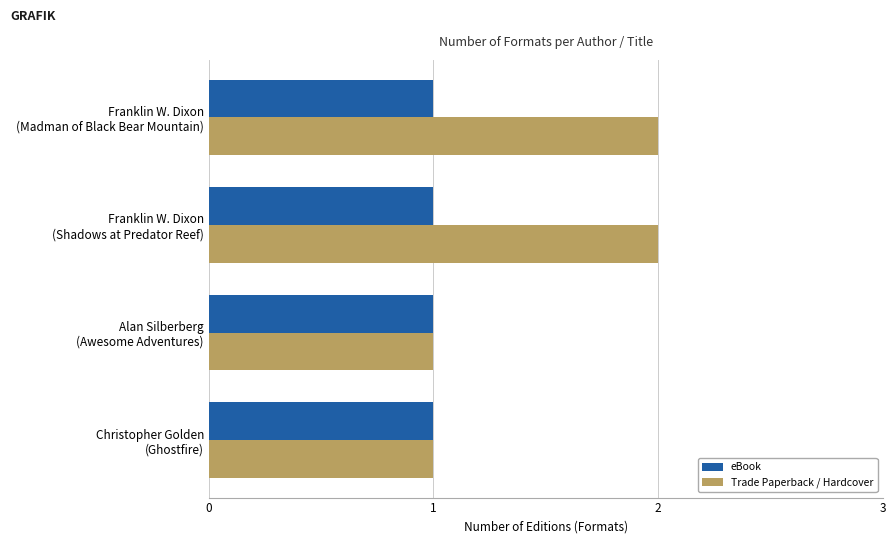

What are all the series names shown in the legend?

eBook, Trade Paperback / Hardcover